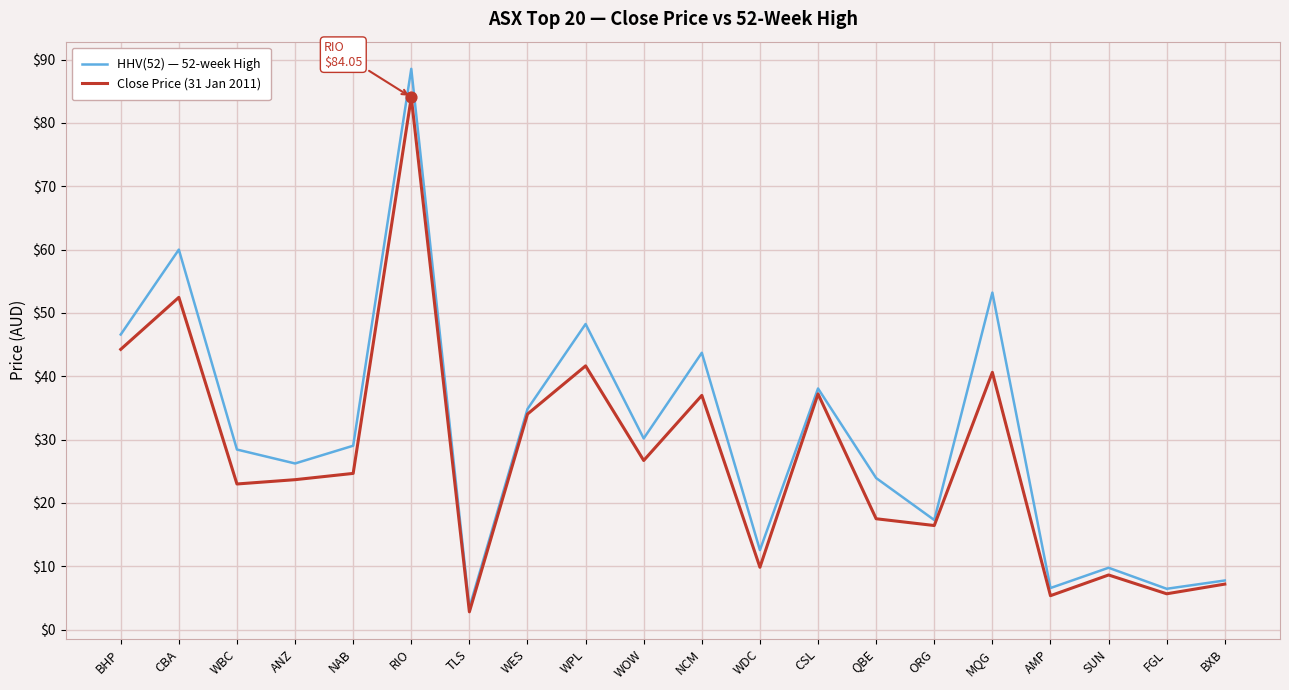

At how many categories does at least one series exceed 22?

13